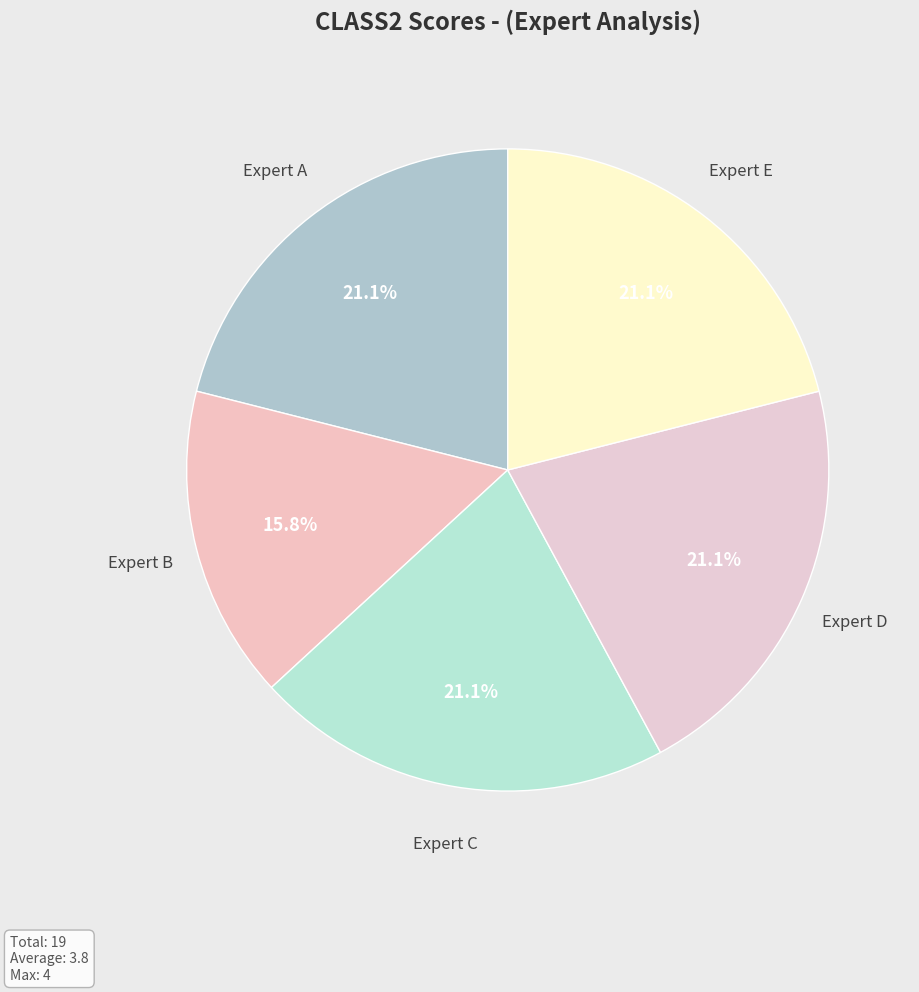

Combined, what portion of the pie is Expert C and Expert B?

36.8%